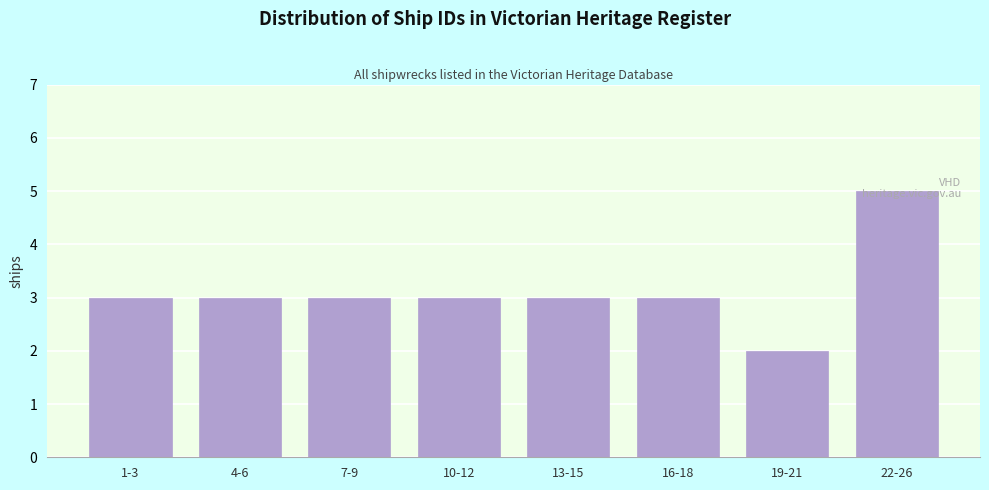

What is the average value?

3